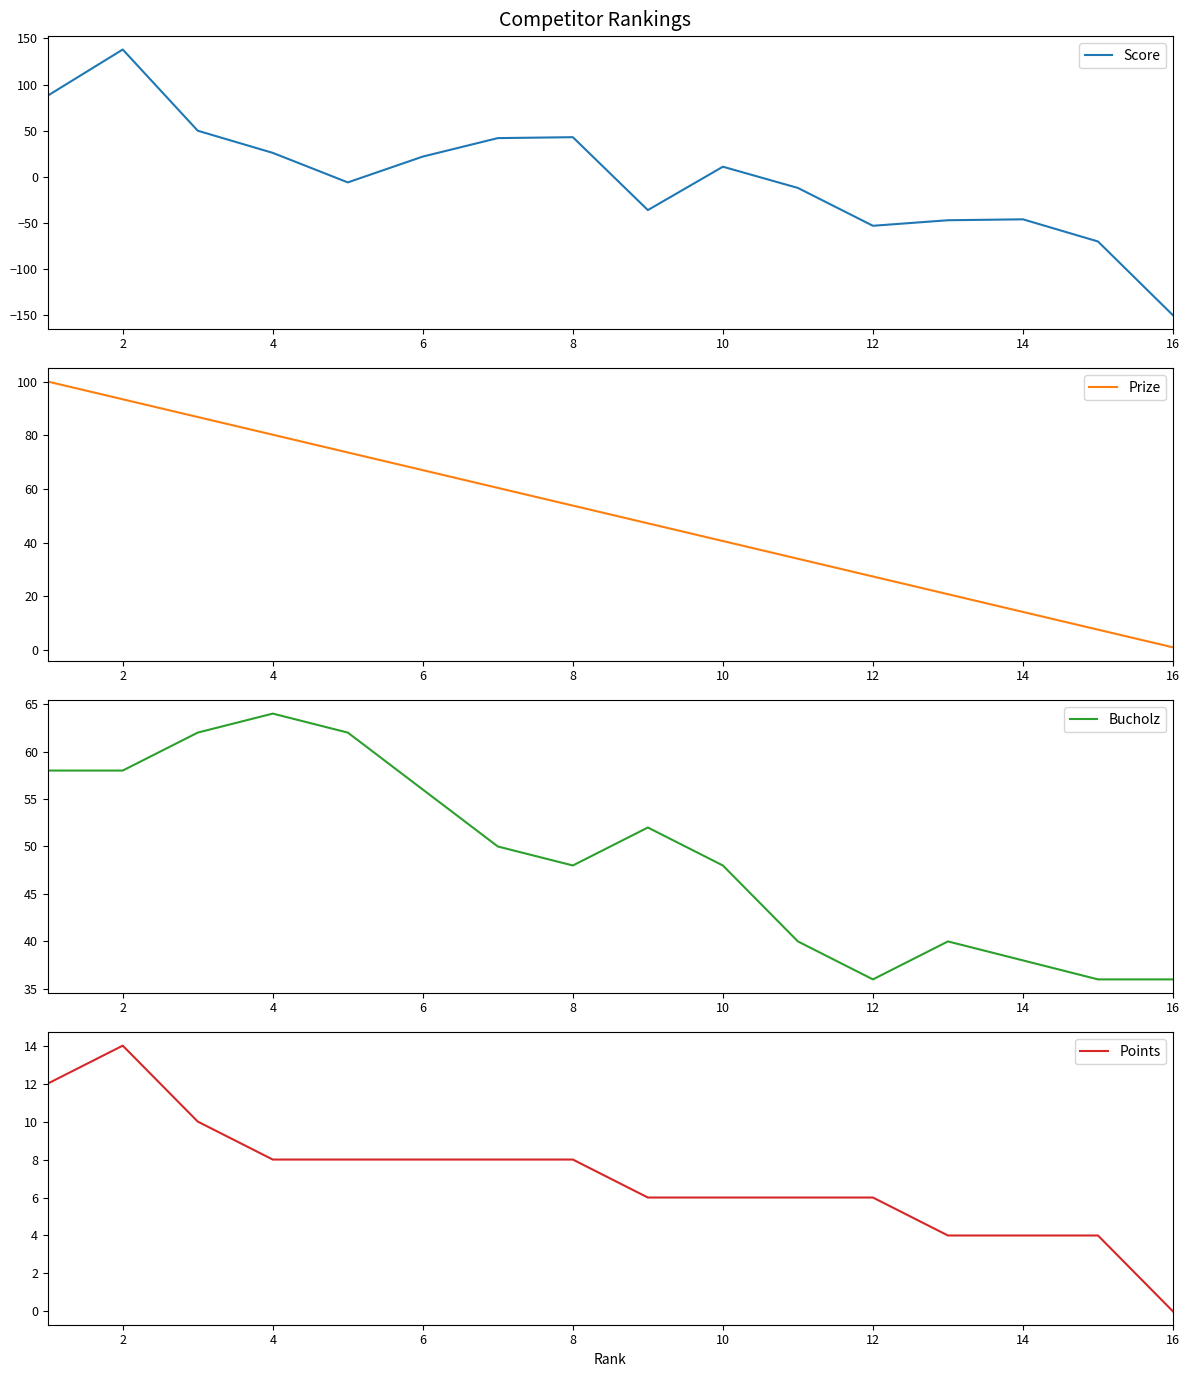

What is the highest value of the Score series?

138